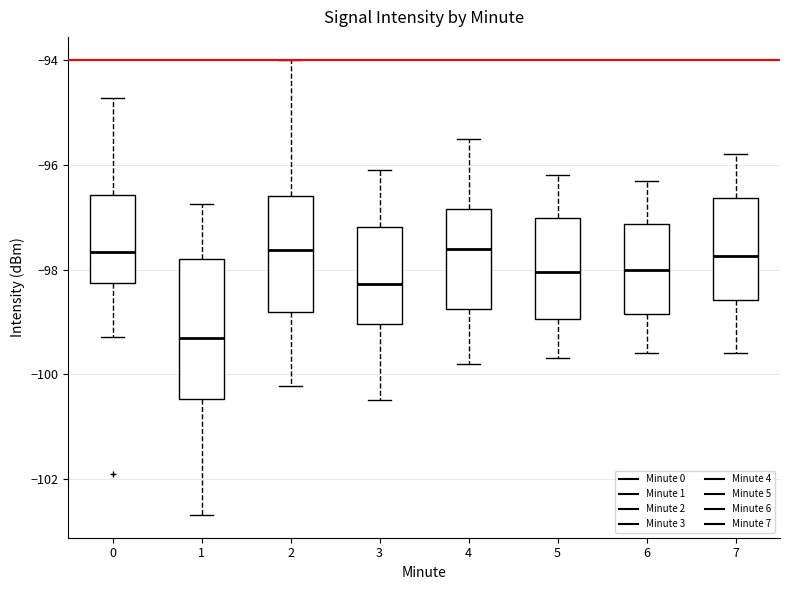

Where does the upper whisker of the box at x = 6 end on the y-axis? The values are not printed on the chart, so give them approximately, as read against the axis.

-96.2